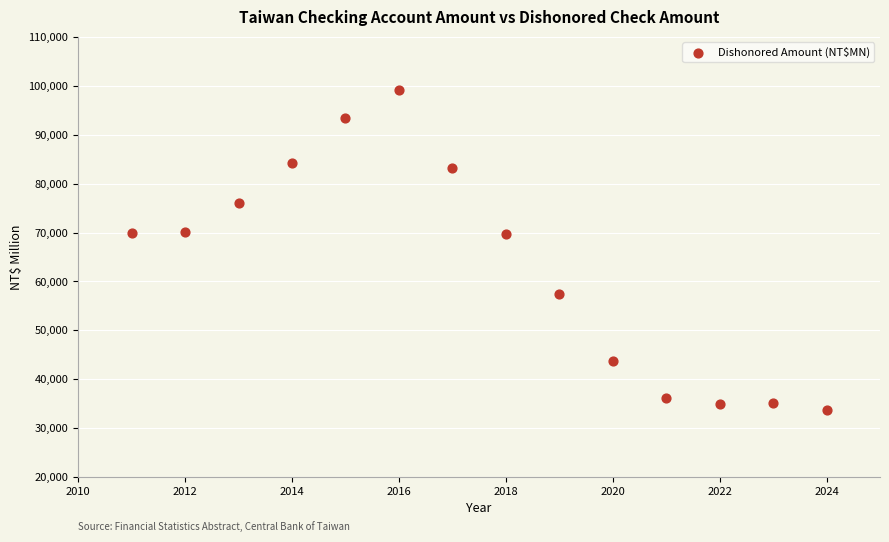

What is the range of X values (max minus min)?

13